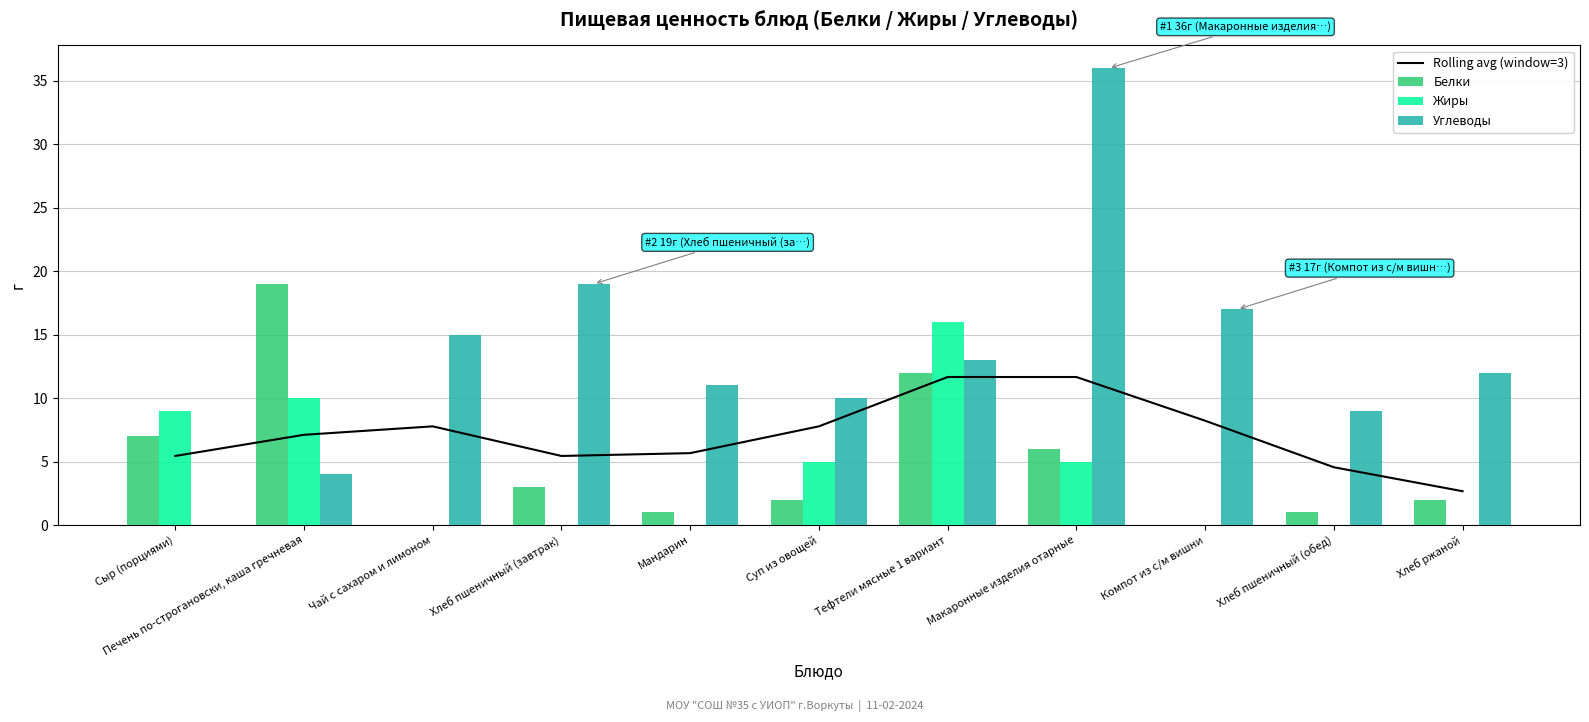

What is the label of the 2nd bar from the left?

Печень по-строгановски, каша гречневая